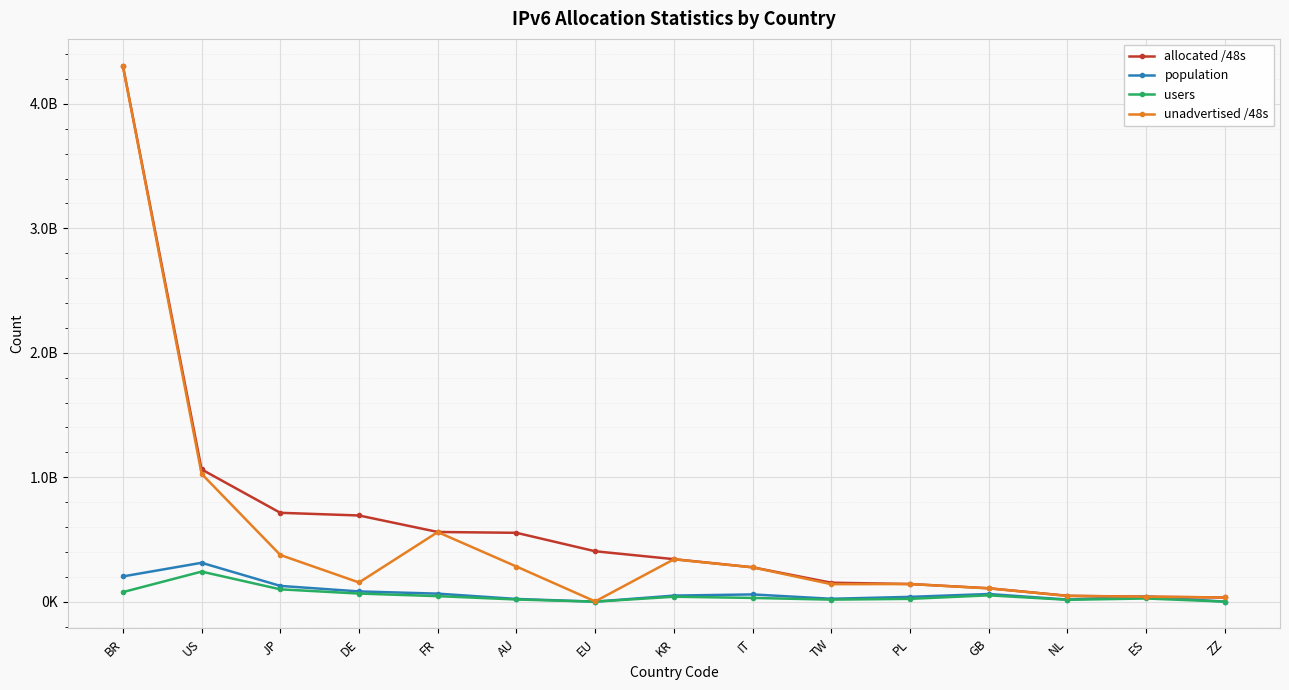

Rank the series at FR from highest to lowest value.

allocated /48s, unadvertised /48s, population, users